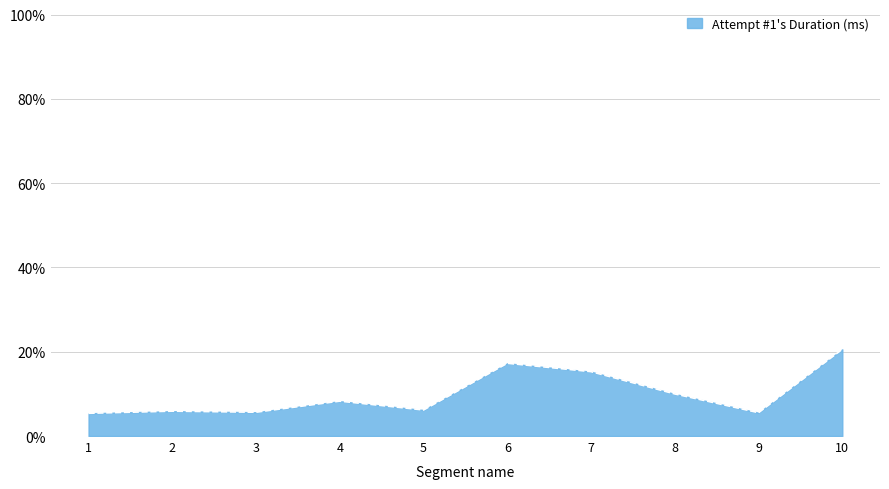

What is the difference between the values at 8 and 5?

3.8